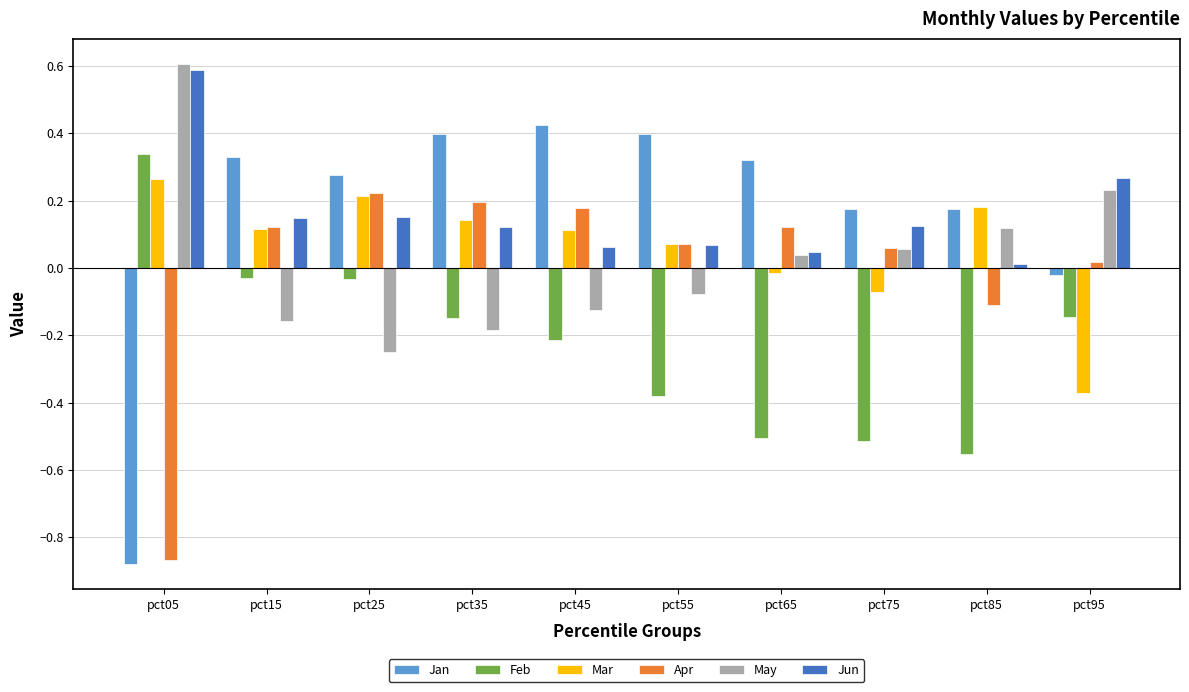

The Jun series shows 0.1 at pct75. True or false?

True